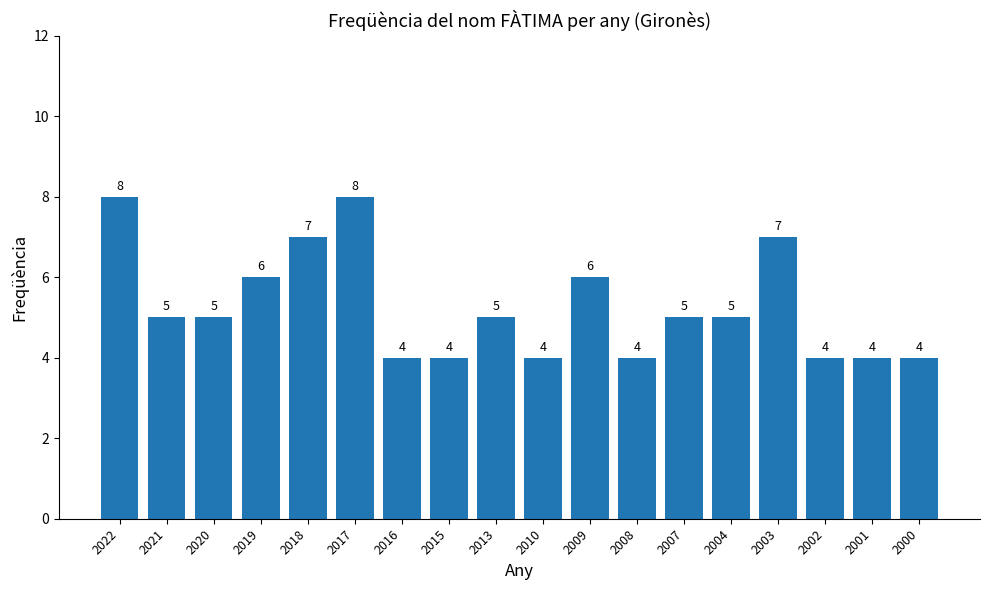

What is the value of the 11th bar from the left?

6